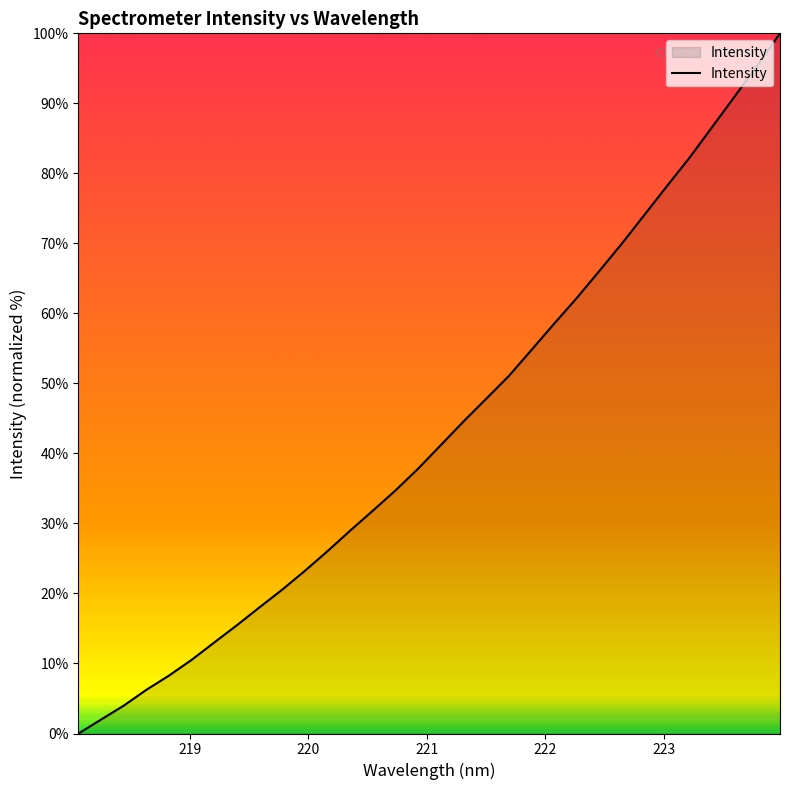

What is the difference between the maximum and minimum values?

100.0